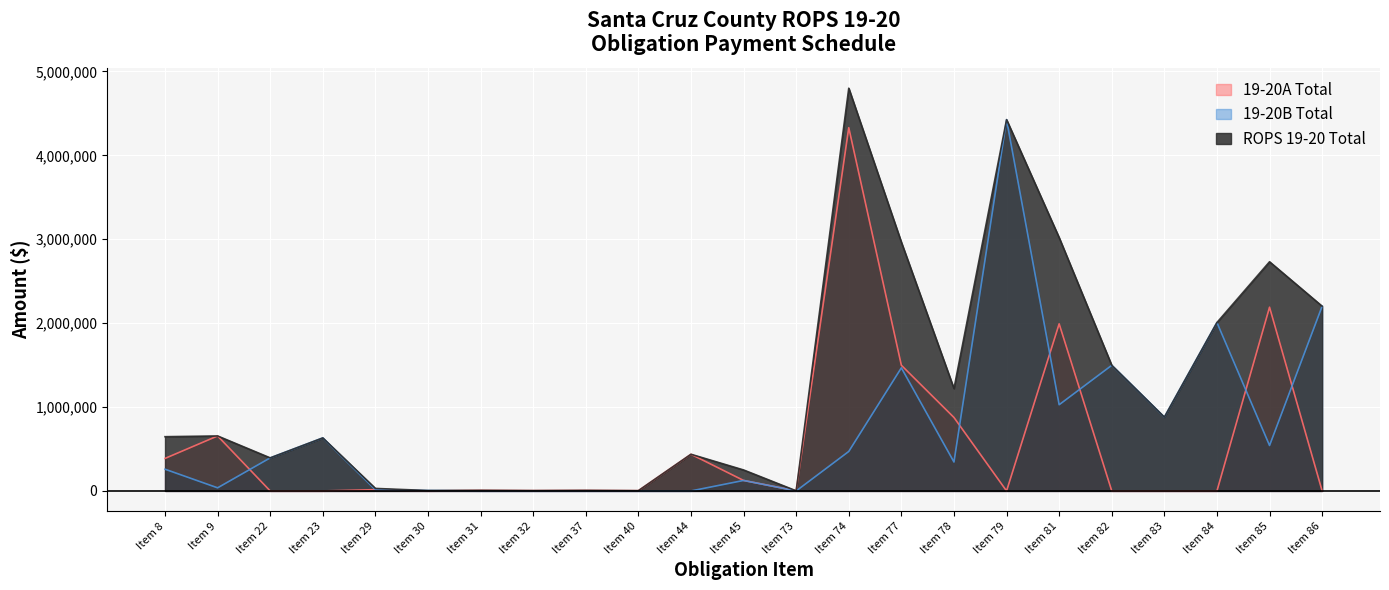

Which series has the largest total across all categories?

ROPS 19-20 Total